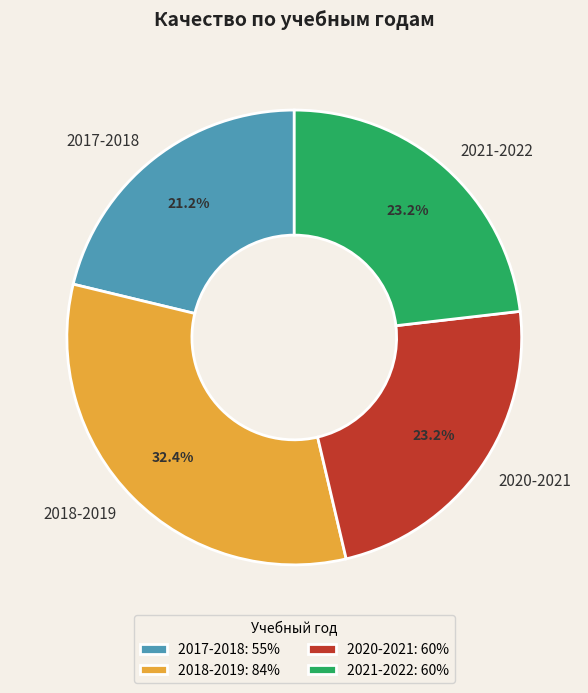

To the nearest percent, what percentage of the pie is 2020-2021?

23%